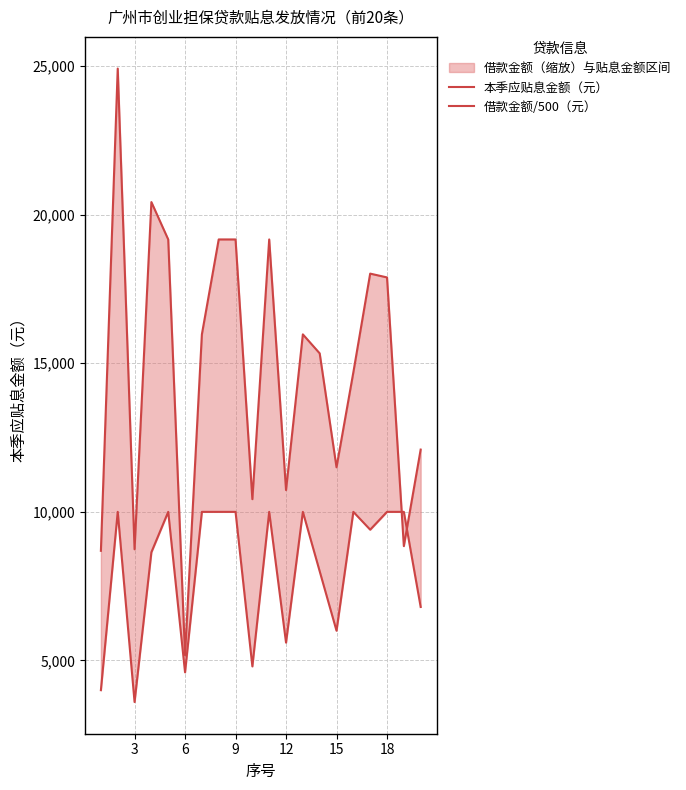

Reading left to right, list all the values displayed in this chart.

本季应贴息金额（元）: 8688.9	24916.7	8740.0	20424.0	19166.7	5175.0	15972.2	19166.7	19166.7	10426.7	19166.7	10733.3	15972.2	15333.3	11500.0	14694.4	18016.7	17888.9	8847.2	12095.5
借款金额/500（元）: 4000.0	10000.0	3600.0	8640.0	10000.0	4600.0	10000.0	10000.0	10000.0	4800.0	10000.0	5600.0	10000.0	8000.0	6000.0	10000.0	9400.0	10000.0	10000.0	6800.0